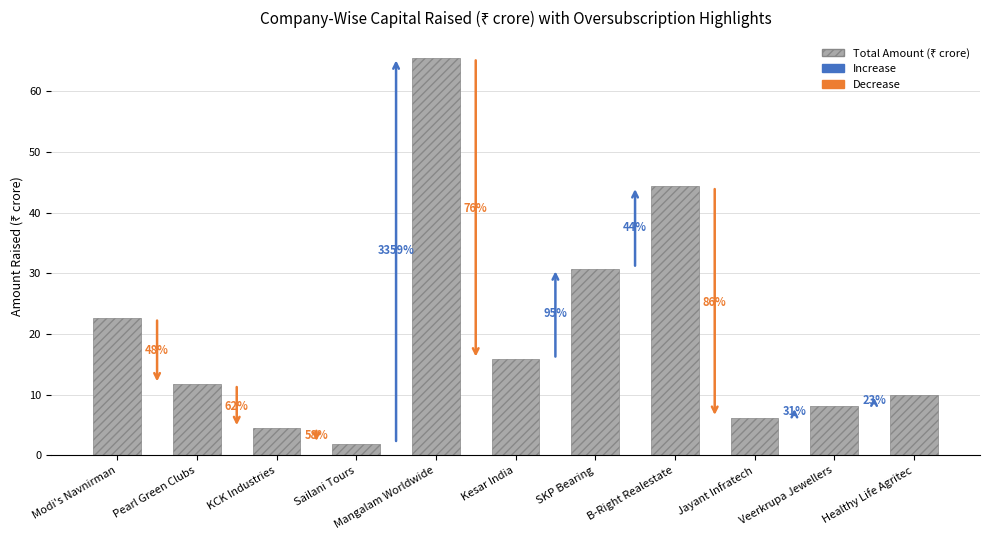

What is the smallest value displayed?

1.9